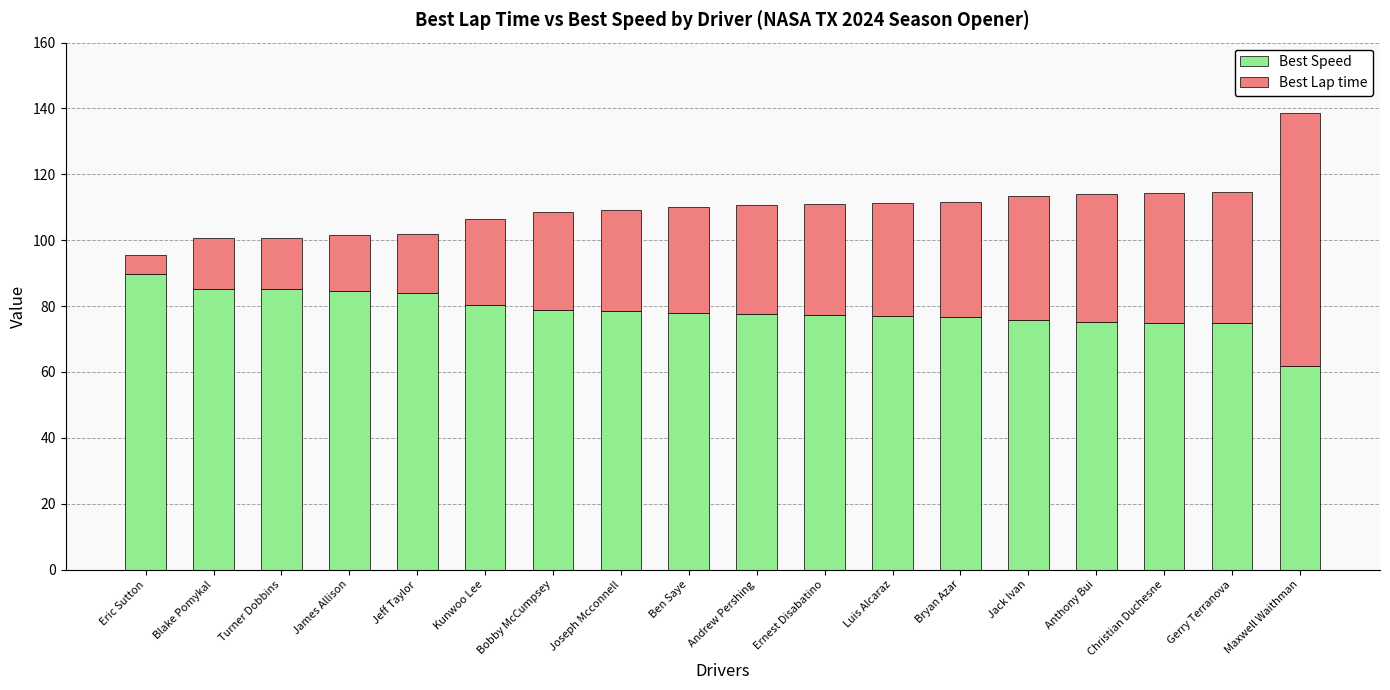

Are the bars grouped side by side (vs. stacked)?

No